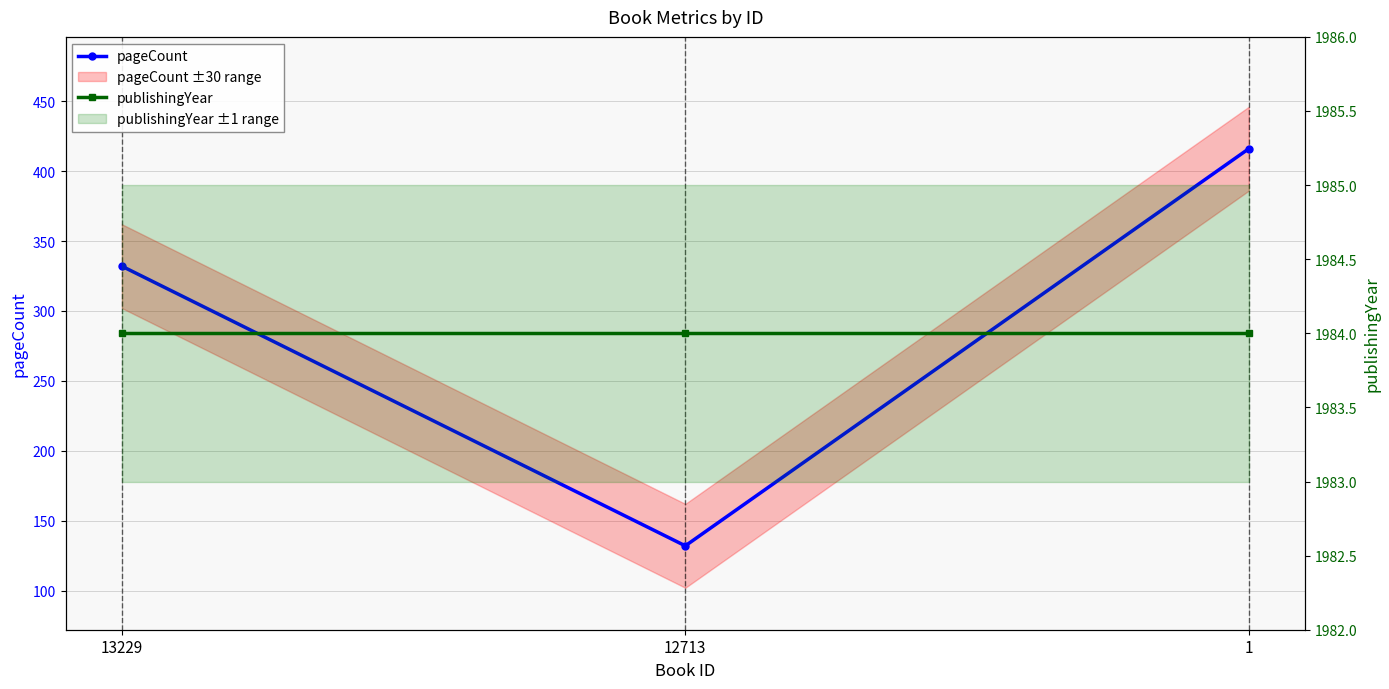

What is the value of the pageCount point at the 1st from the left?

332